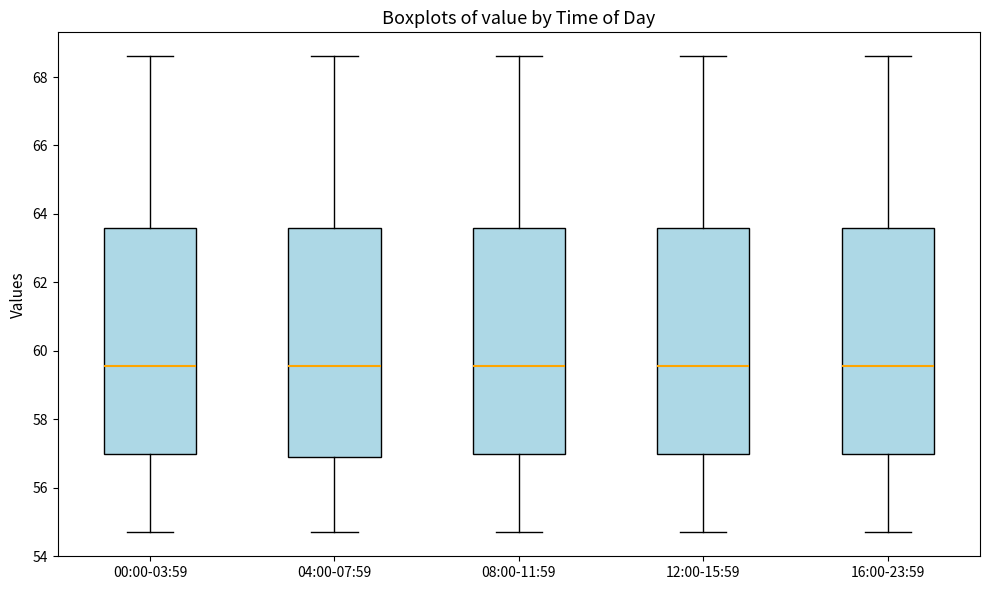

Where does the lower whisker of the box for 00:00-03:59 end on the y-axis? The values are not printed on the chart, so give them approximately, as read against the axis.

54.6